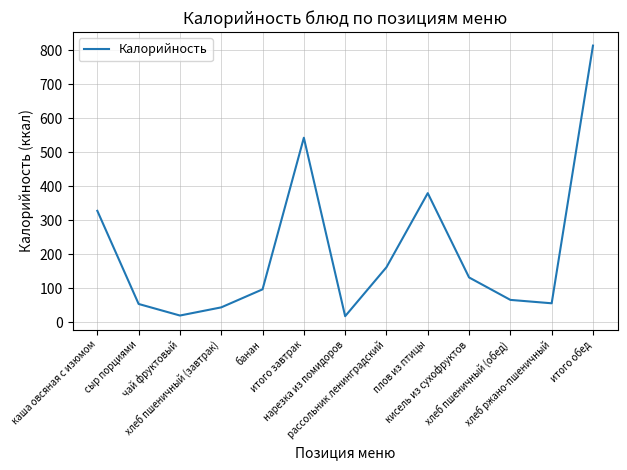

The value at кисель из сухофруктов is 176. True or false?

False